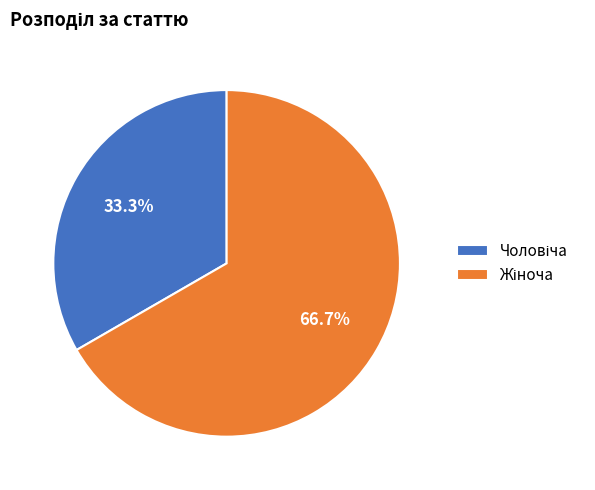

Is there a majority slice in this chart?

Yes